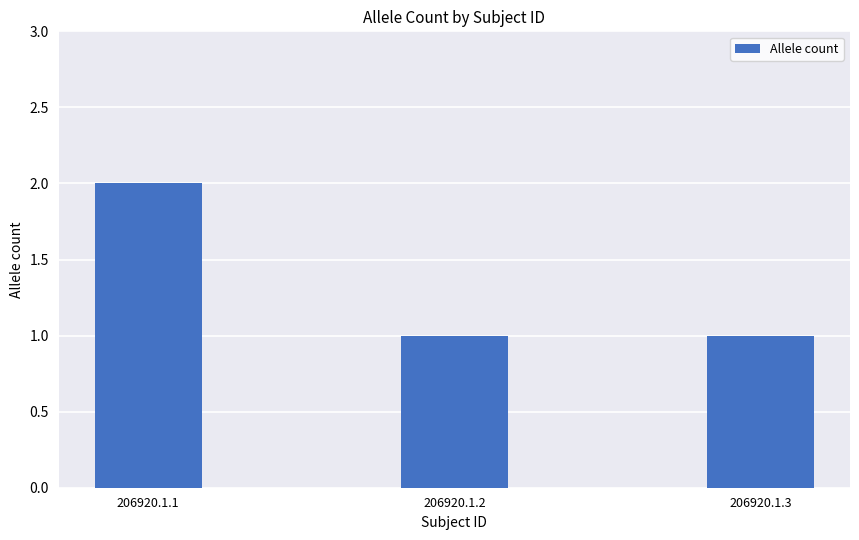

The chart shows a value of 1 at 206920.1.3. True or false?

True